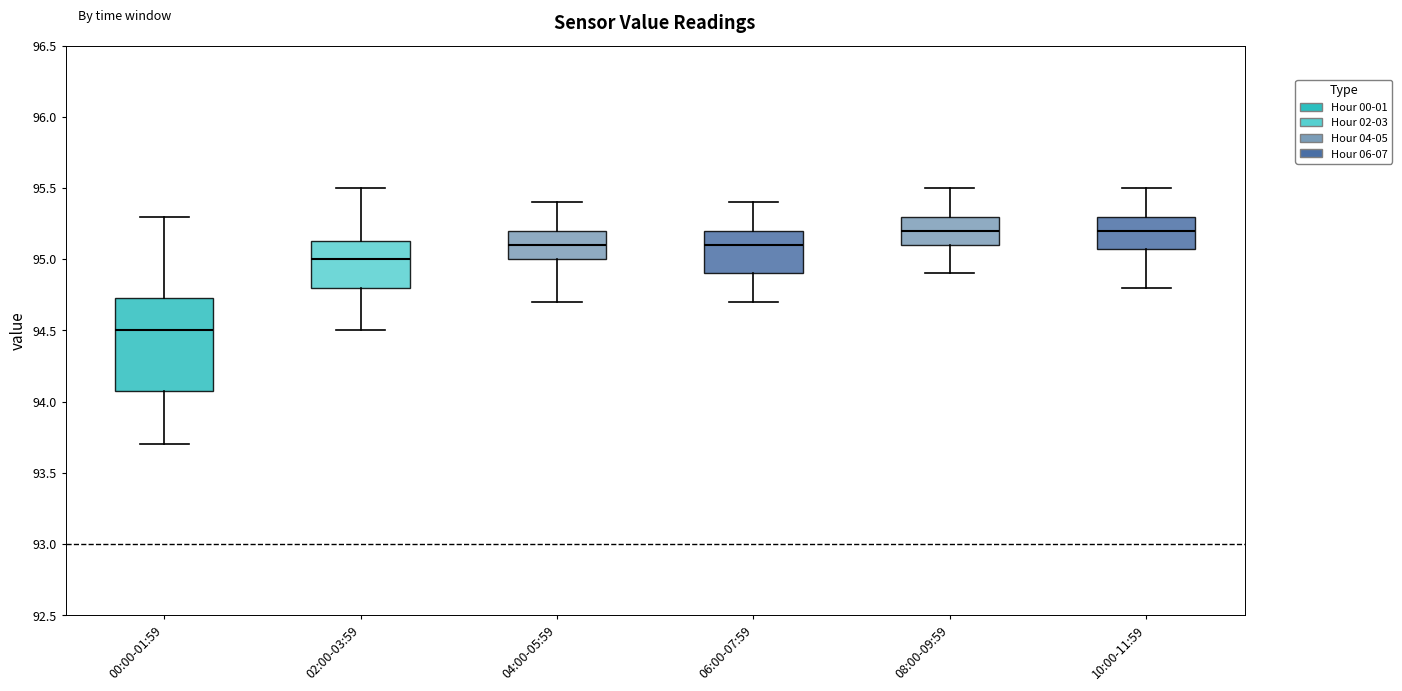

Comparing the boxes themselves (not the whiskers), which one is the tallest?

00:00-01:59